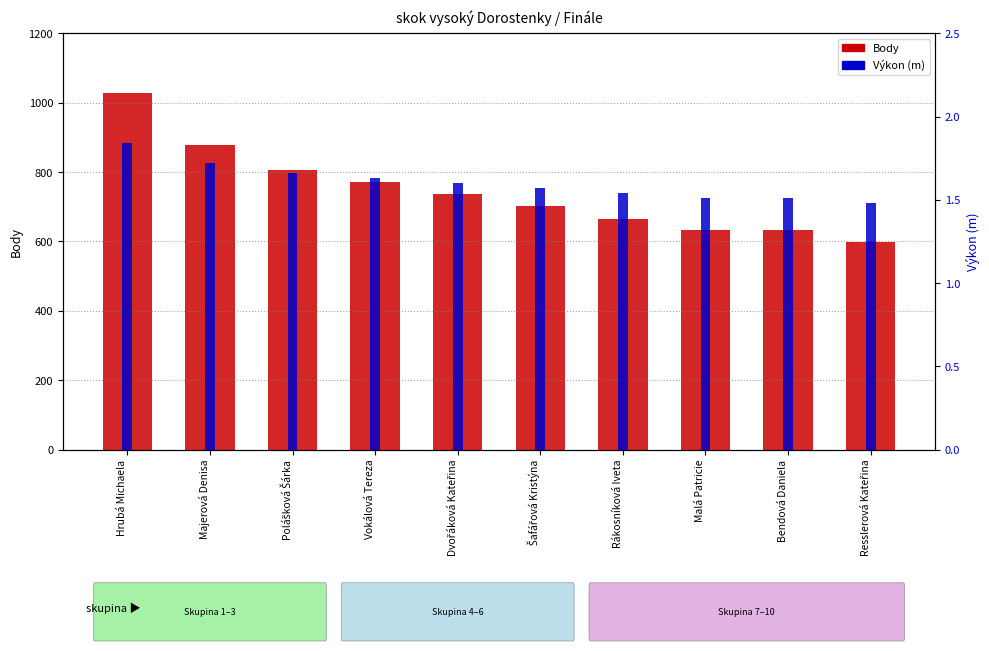

What is the label of the 5th bar from the left?

Dvořáková Kateřina